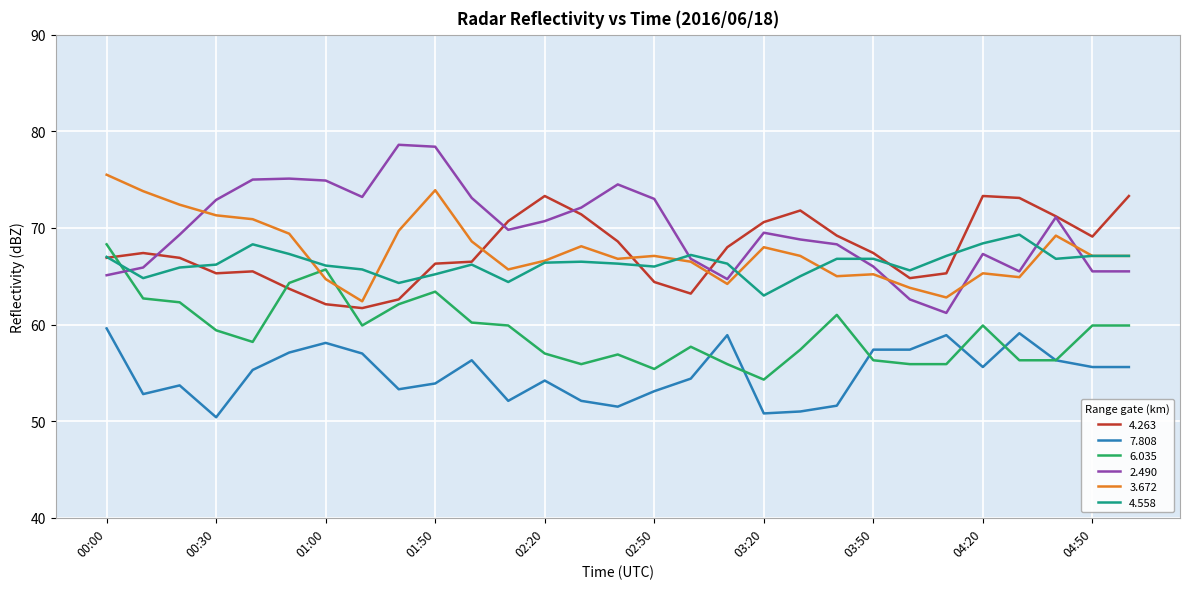

Which series has the widest spread of values?

2.490